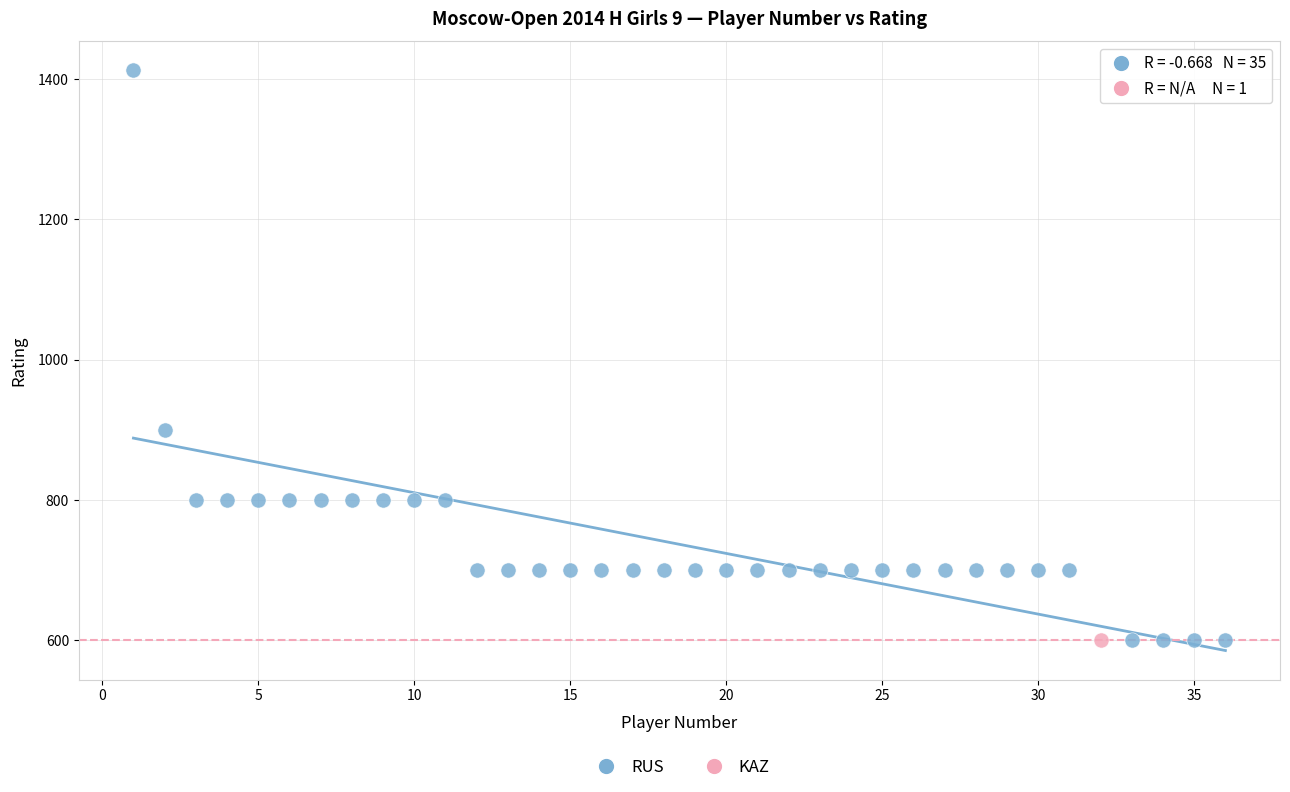

What are all the series names shown in the legend?

RUS, KAZ